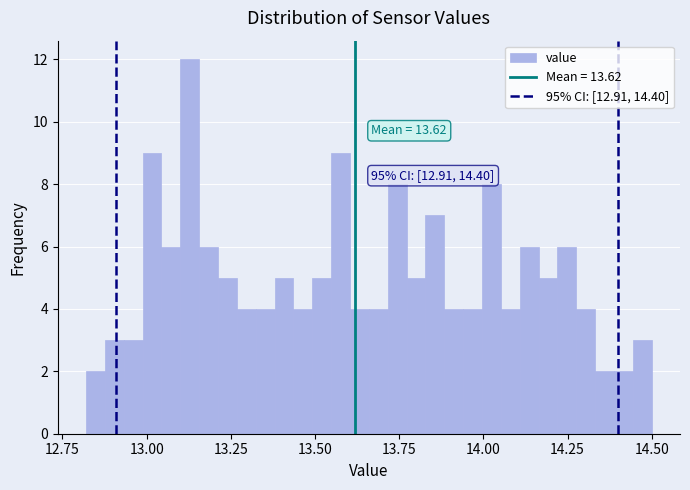

Around what value on the x-axis is the tallest bar? Give the approximate position of its centre, as read against the axis.

13.15